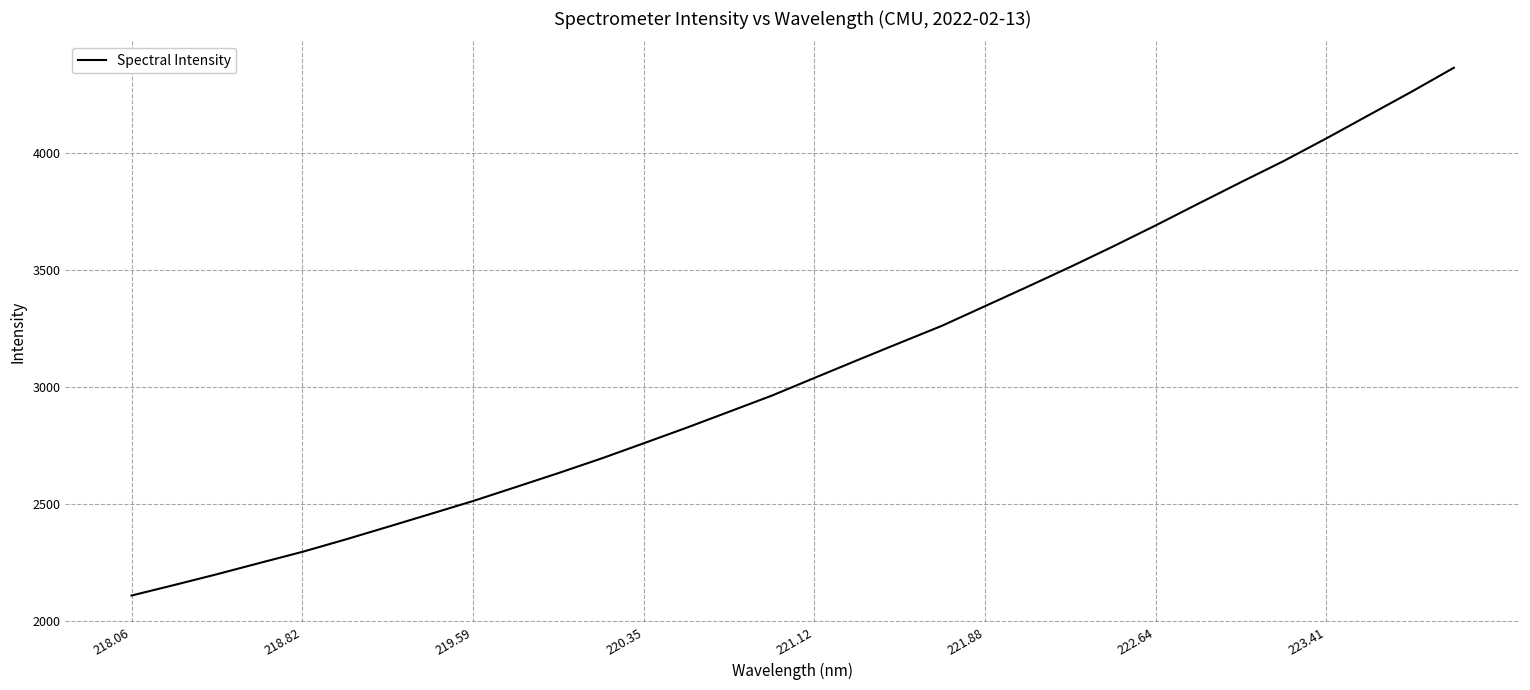

What is the average value?

3085.3